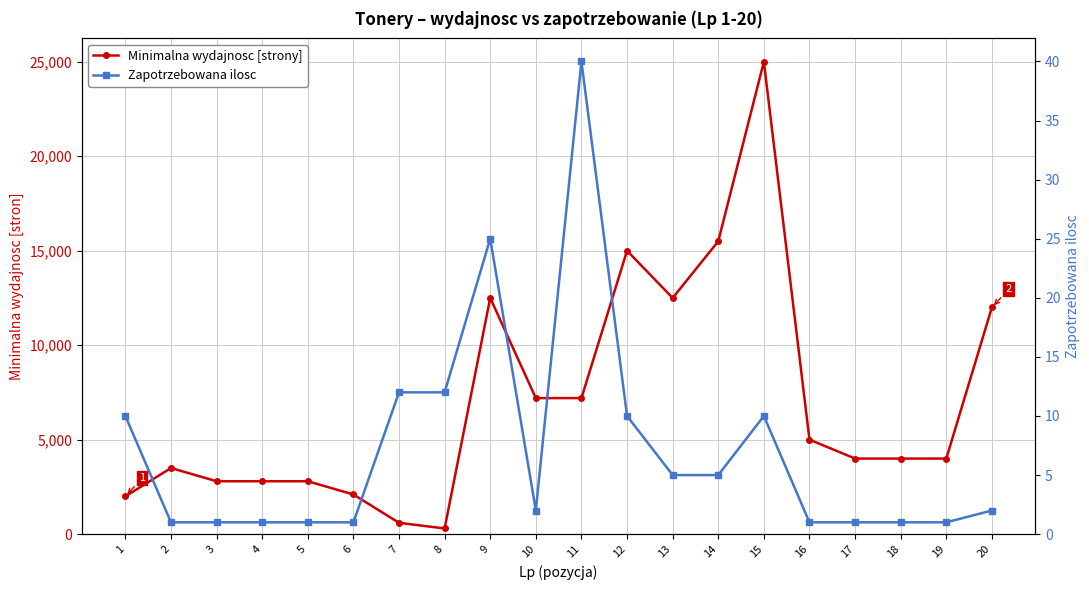

Which series has the widest spread of values?

Minimalna wydajnosc [strony]